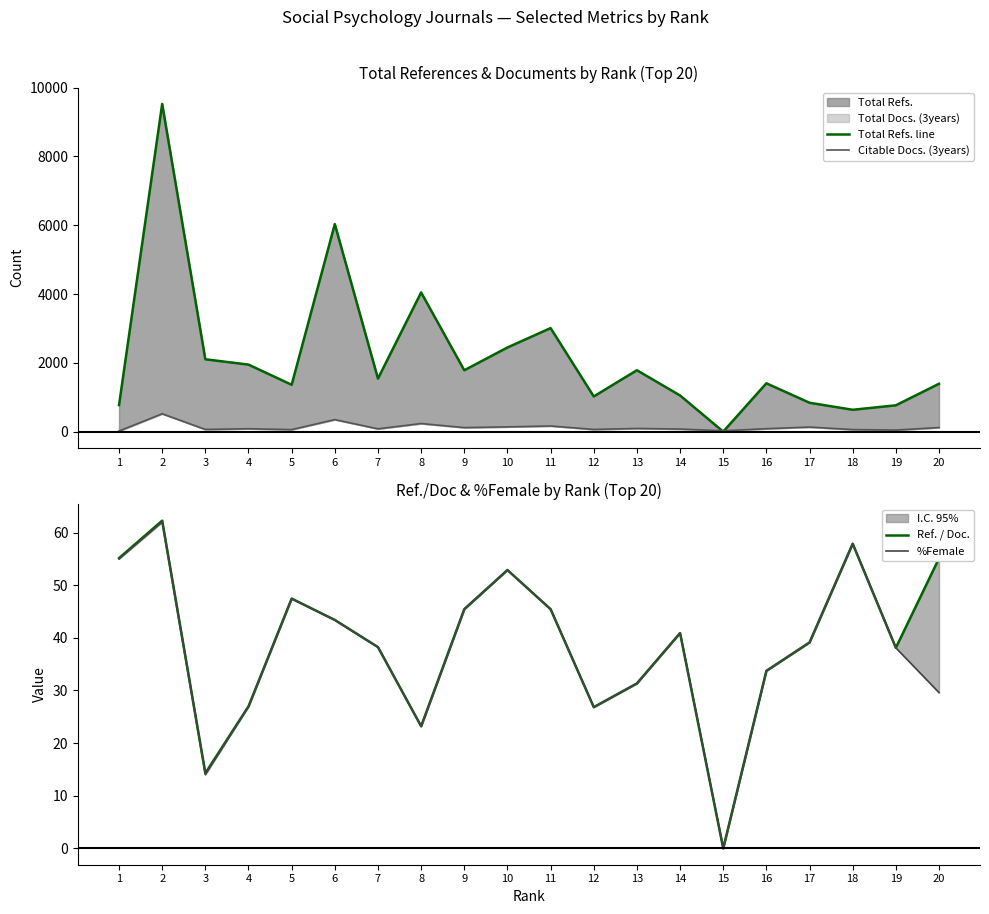

Which series has the largest range (max minus min)?

Total Refs. line